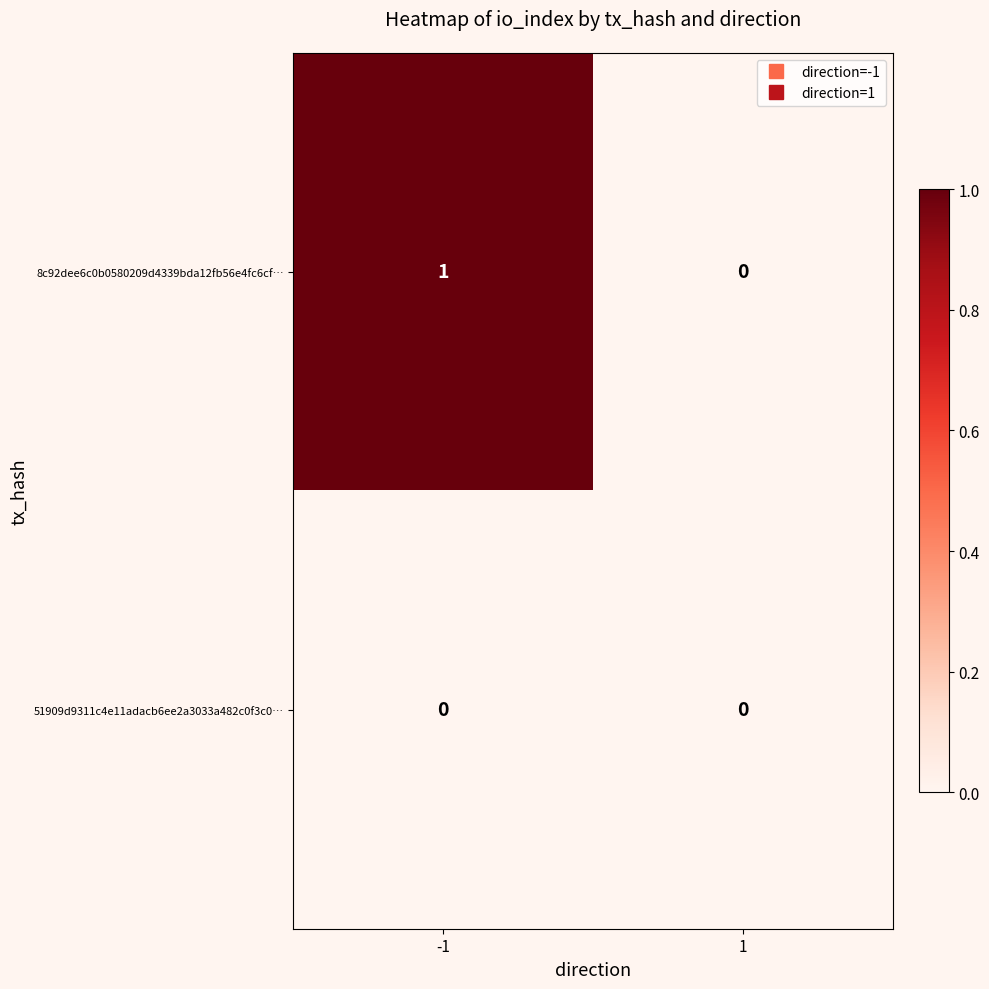

At which category is the sum across all series the highest?

-1